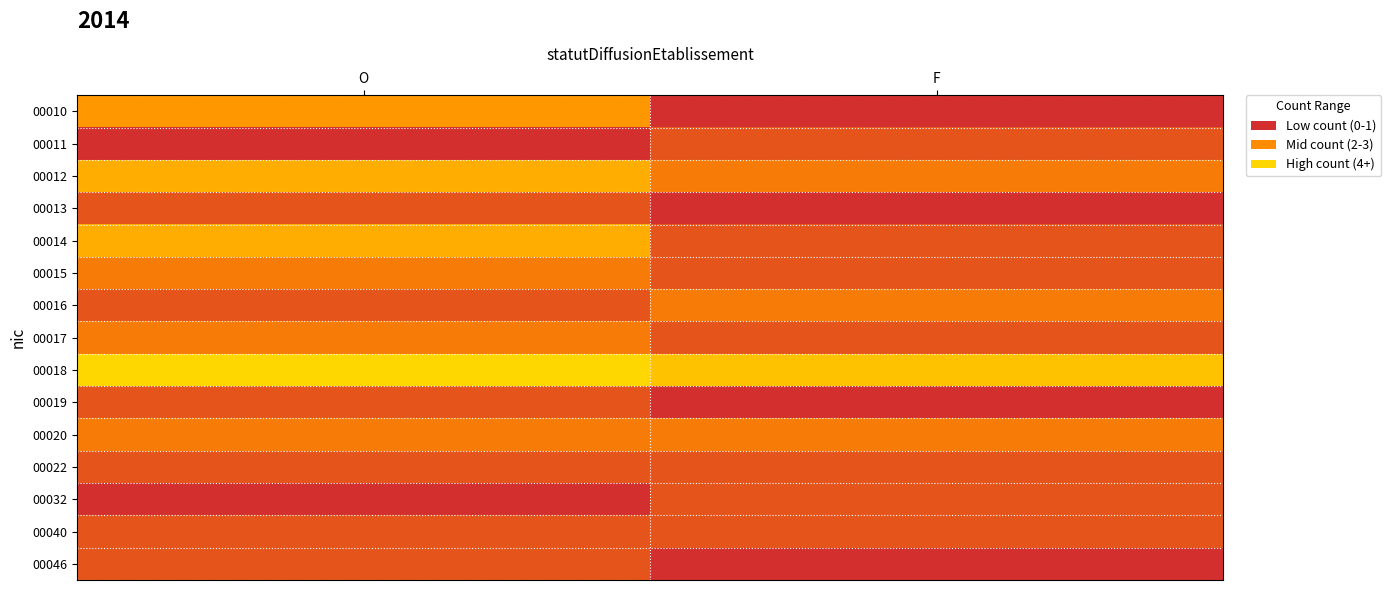

Rank the series at O from highest to lowest value.

00018, 00012, 00014, 00010, 00015, 00017, 00020, 00013, 00016, 00019, 00022, 00040, 00046, 00011, 00032